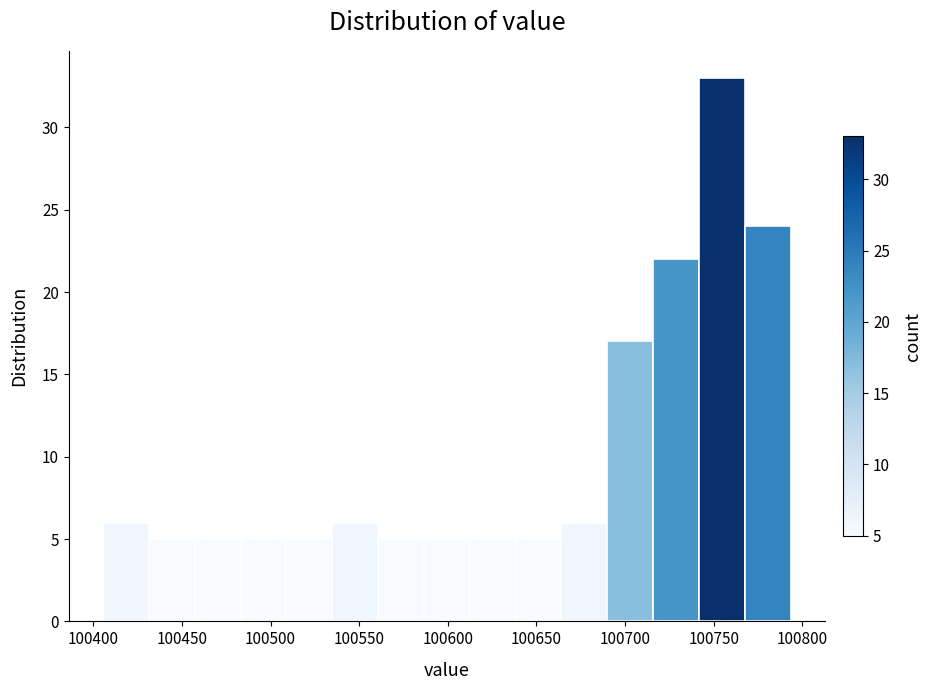

Over which range of the x-axis is the bar tallest?

100740 to 100770